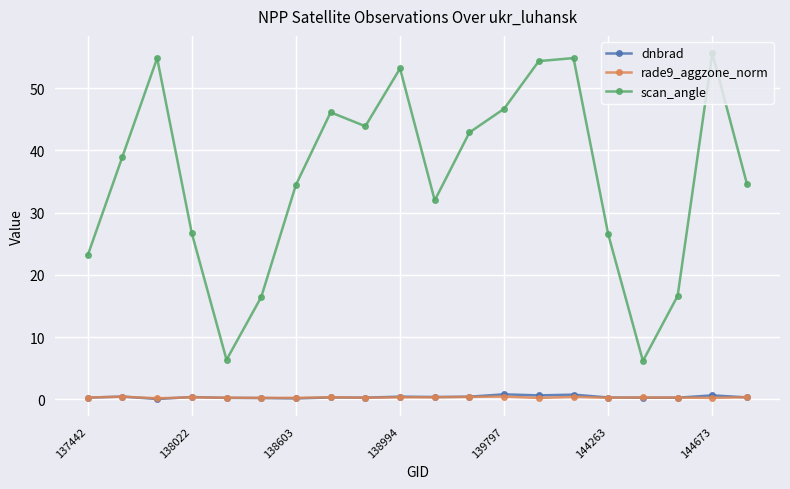

True or false: scan_angle has more than 2 interior local peaks.

True